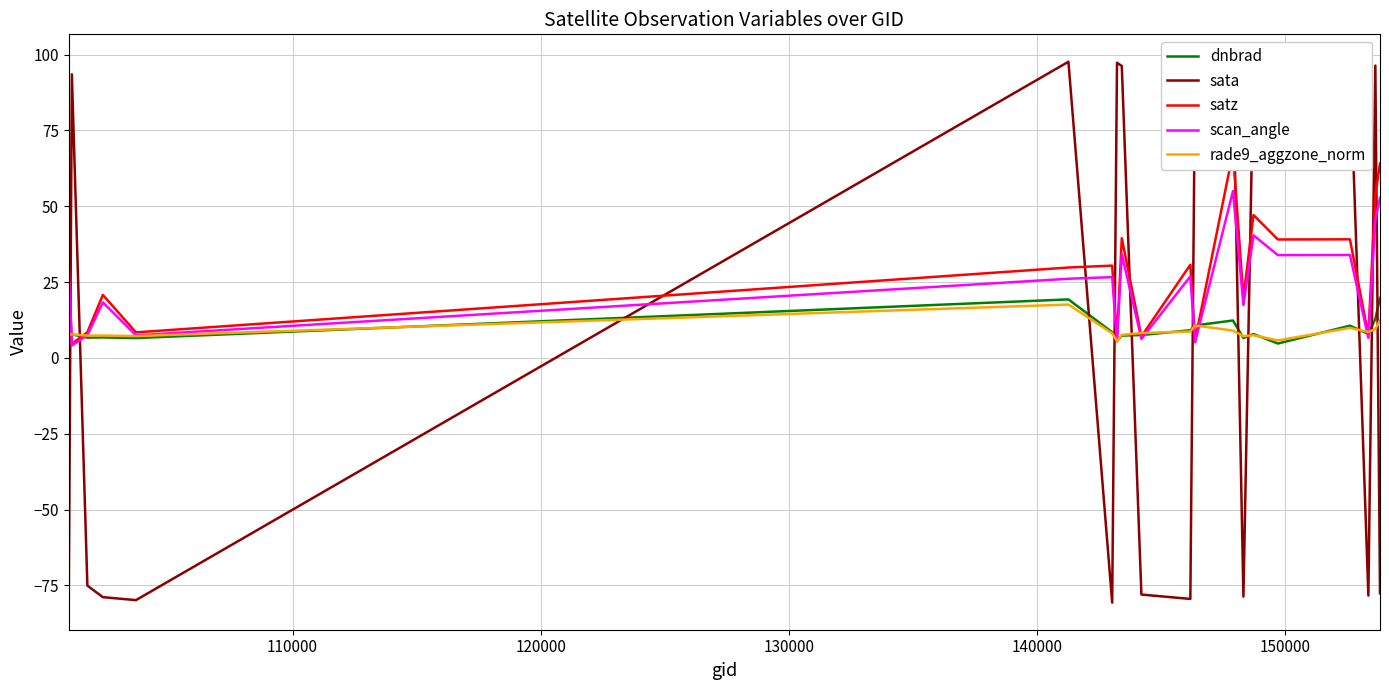

What is the lowest value of the rade9_aggzone_norm series?

5.5